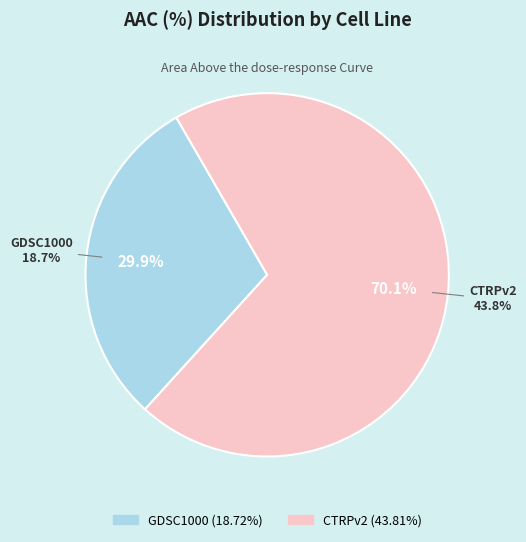

Which category has the smallest portion of the pie?

GDSC1000